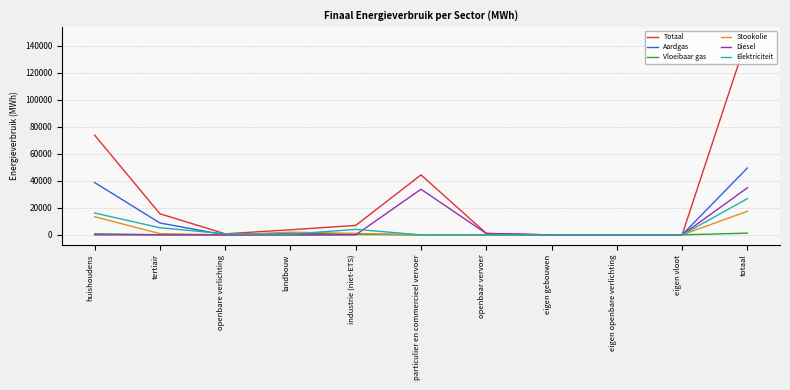

What position from the left is eigen gebouwen?

8